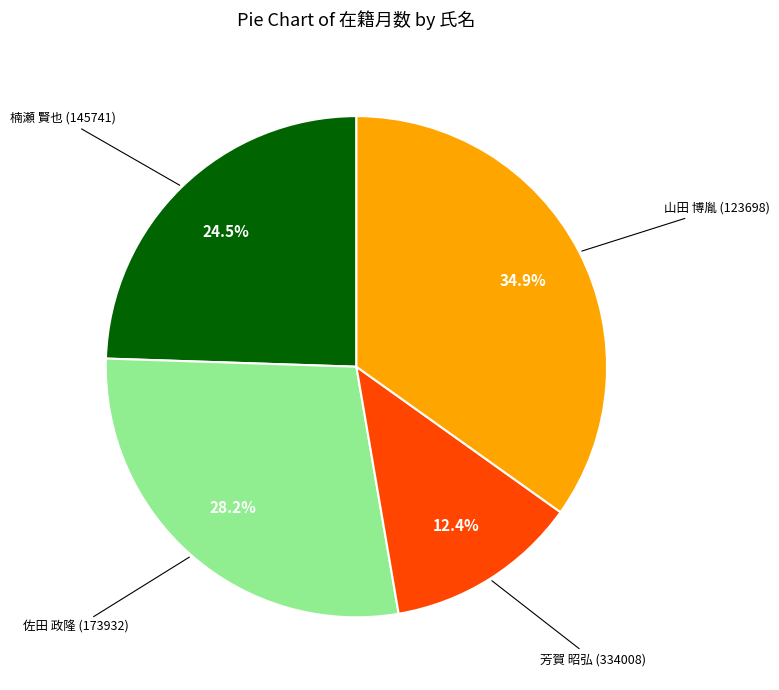

Does any single category account for the majority?

No